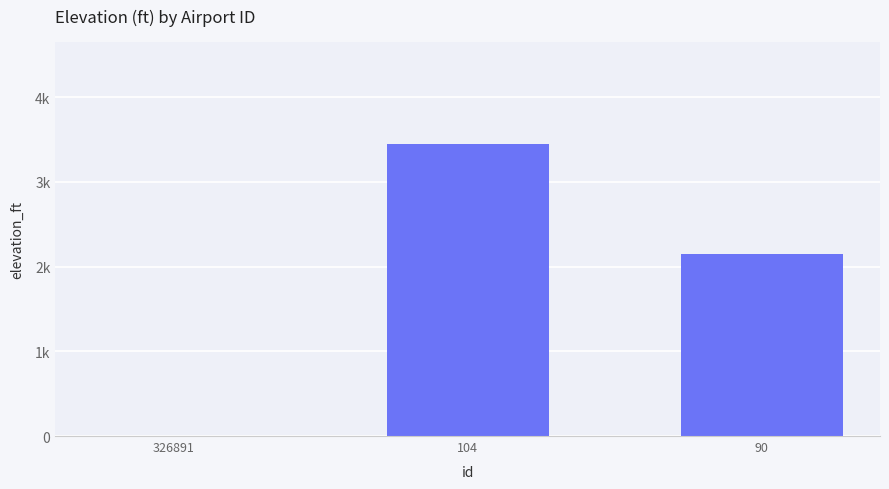

Reading right to left, transcribe all the data shown in this chart.

2149	3447	0